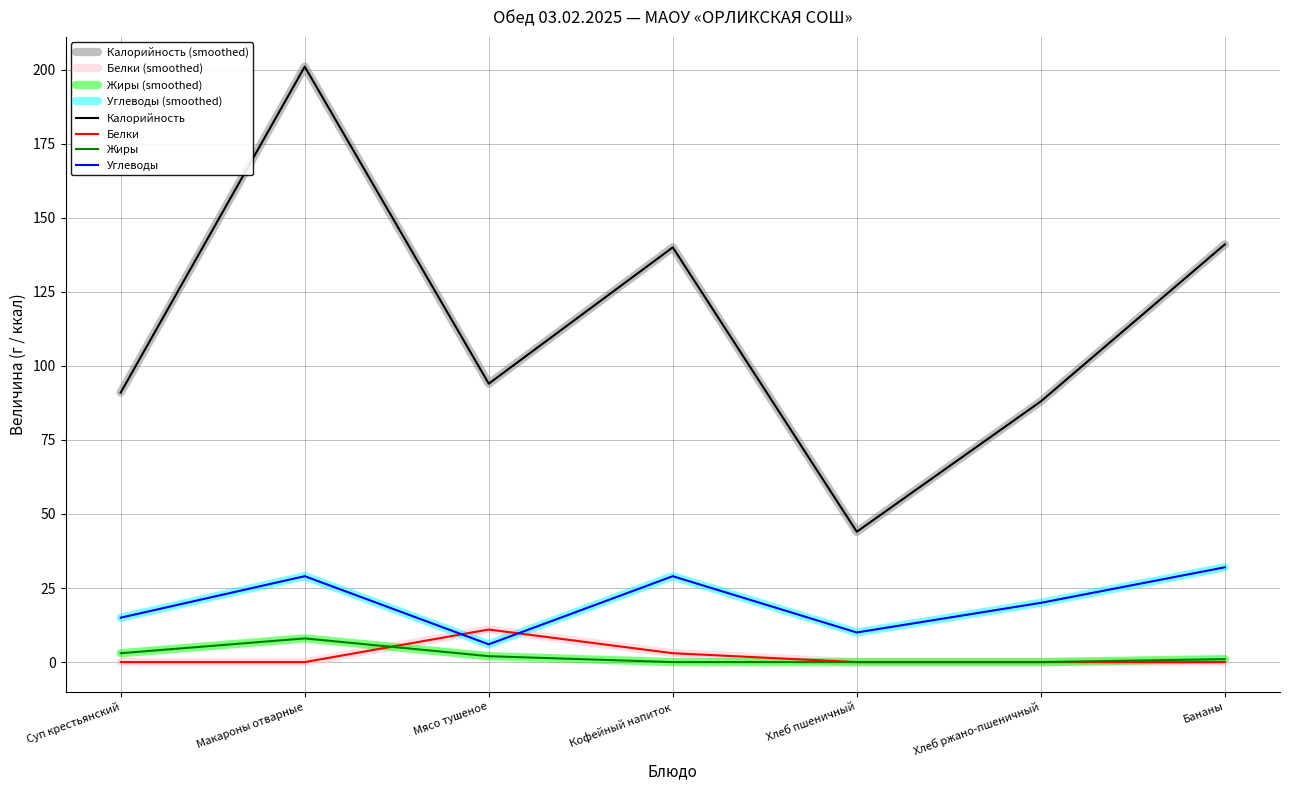

What are all the series names shown in the legend?

Калорийность, Белки, Жиры, Углеводы